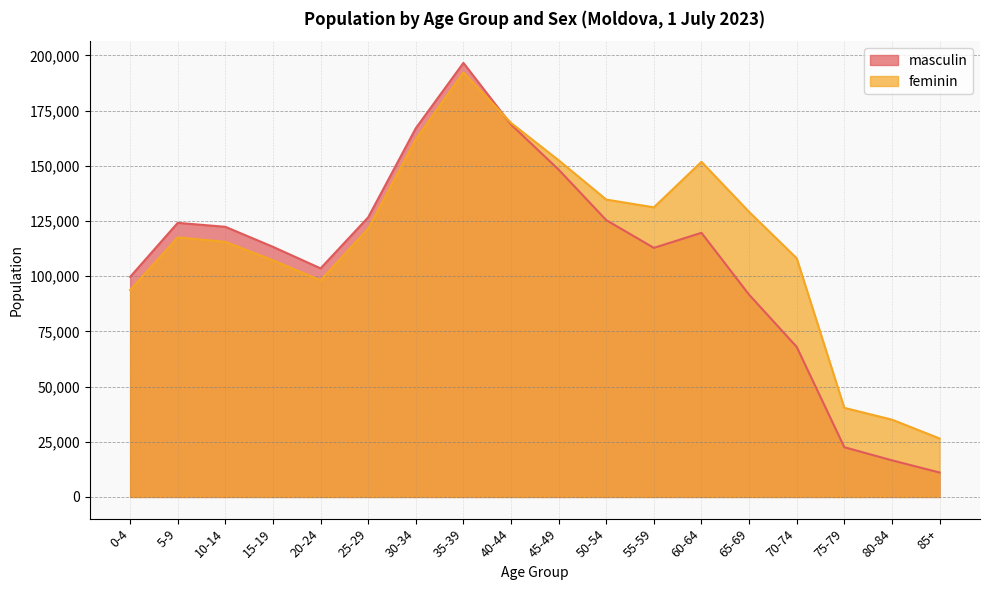

Rank the series by their average value, from lowest to highest.

masculin, feminin